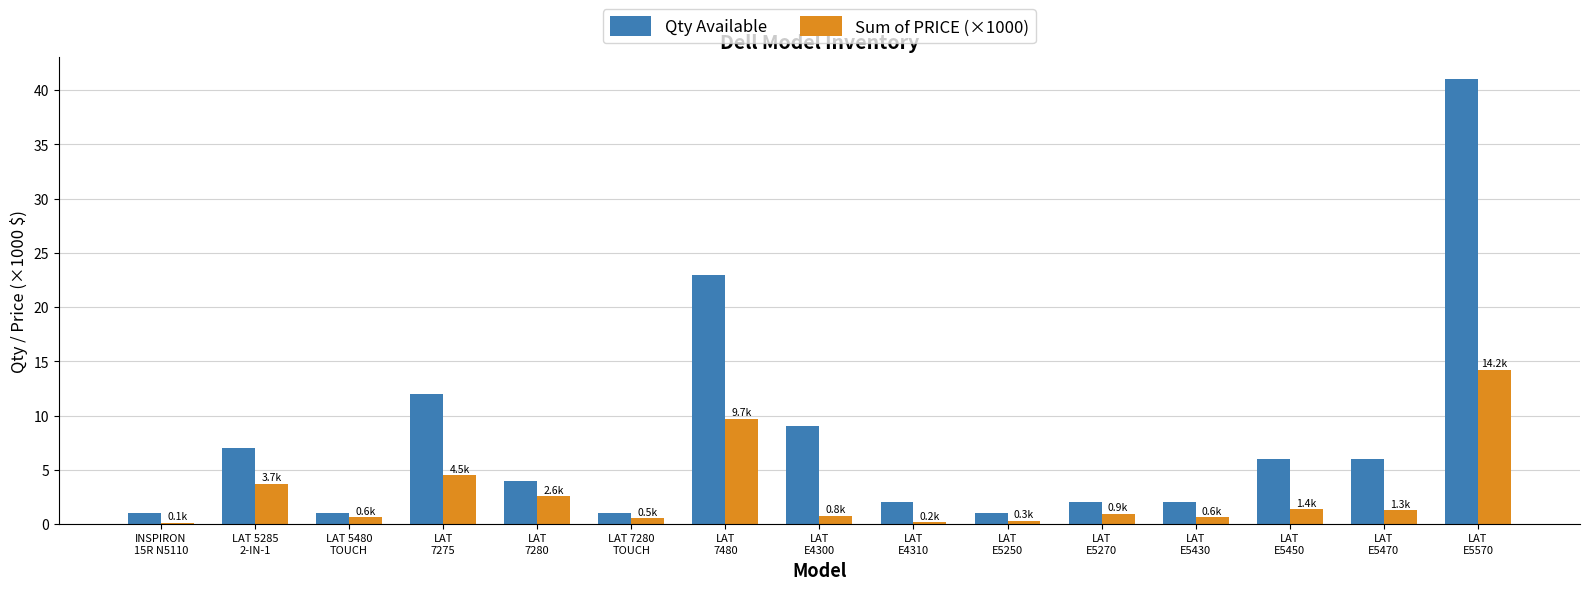

Which series has the largest total across all categories?

Qty Available